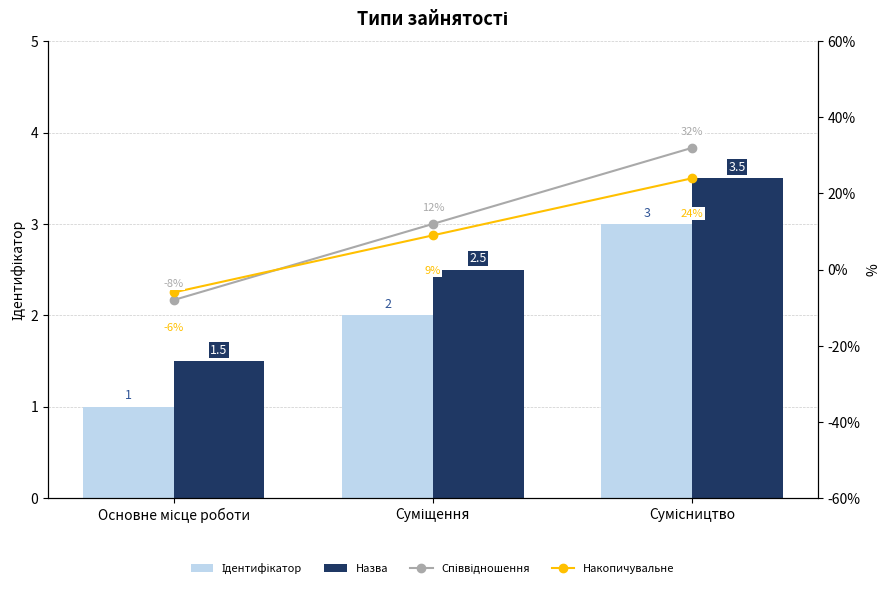

Count the Ідентифікатор values in the range 1 to 3.

3